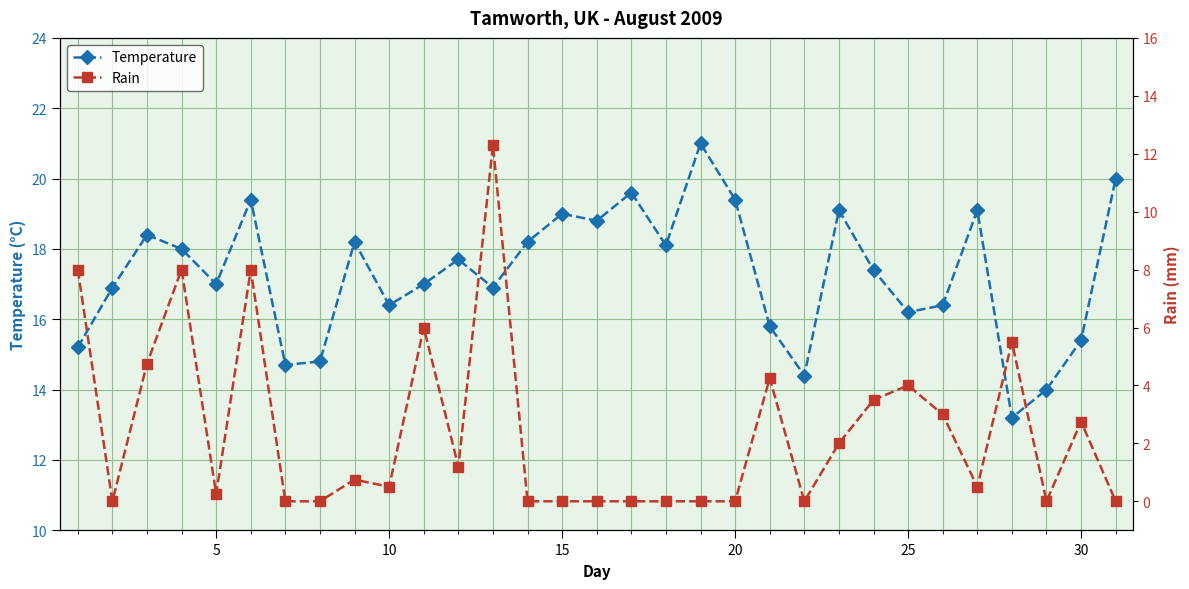

What is the highest value of the Temperature series?

21.0